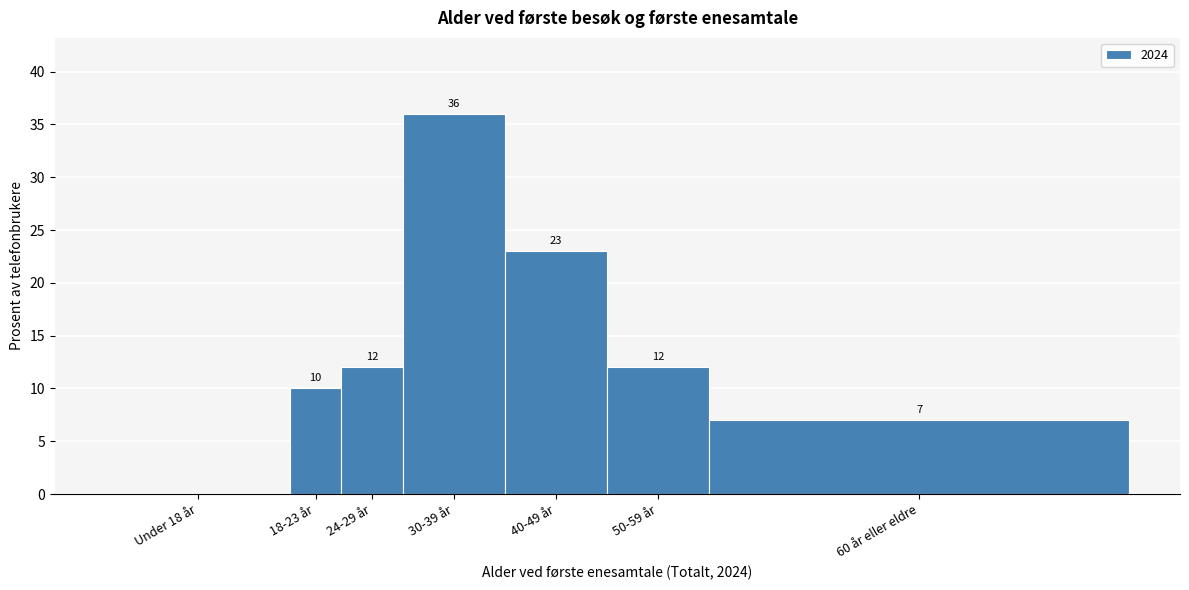

Reading left to right, list all the values displayed in this chart.

Under 18 år=0	18-23 år=10	24-29 år=12	30-39 år=36	40-49 år=23	50-59 år=12	60 år eller eldre=7